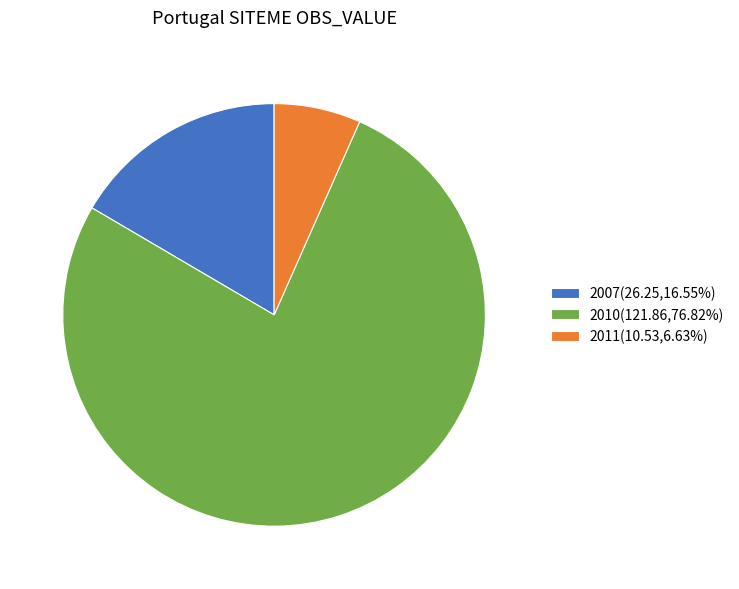

Does any single category account for the majority?

Yes